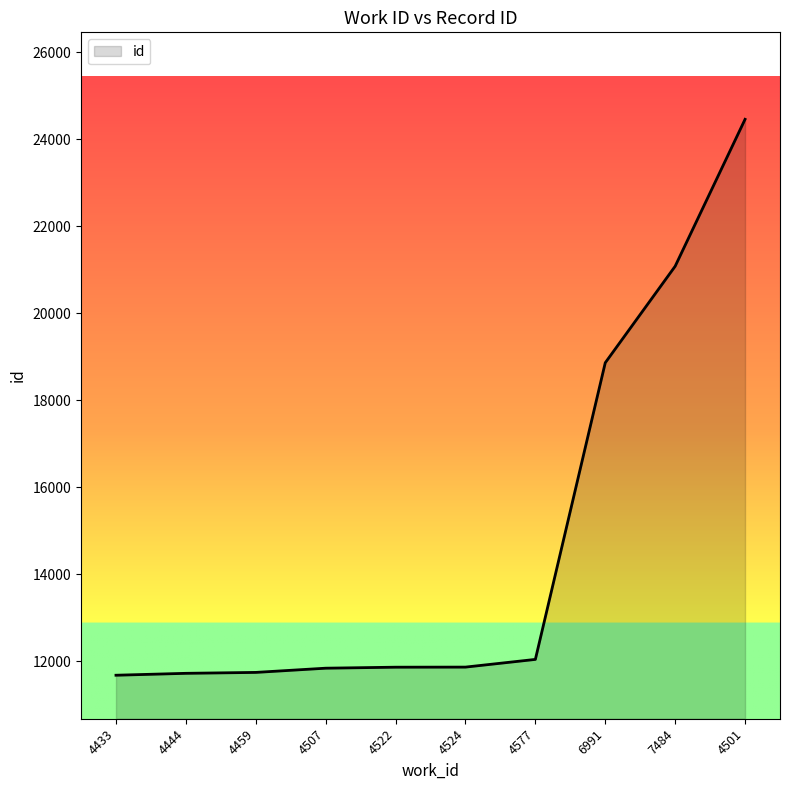

How many lines are shown in the chart?

1